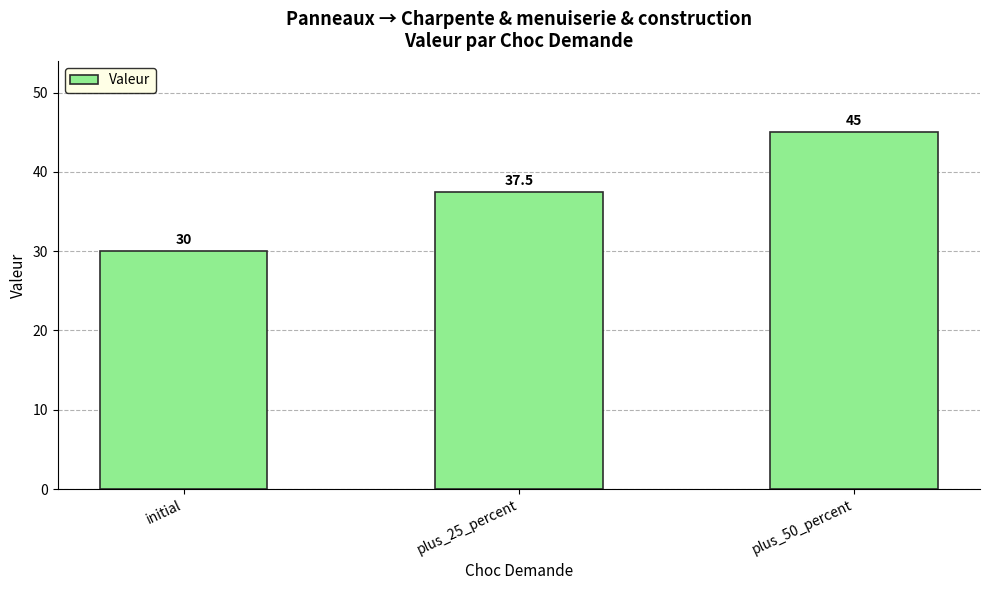

What is the smallest value displayed?

30.0